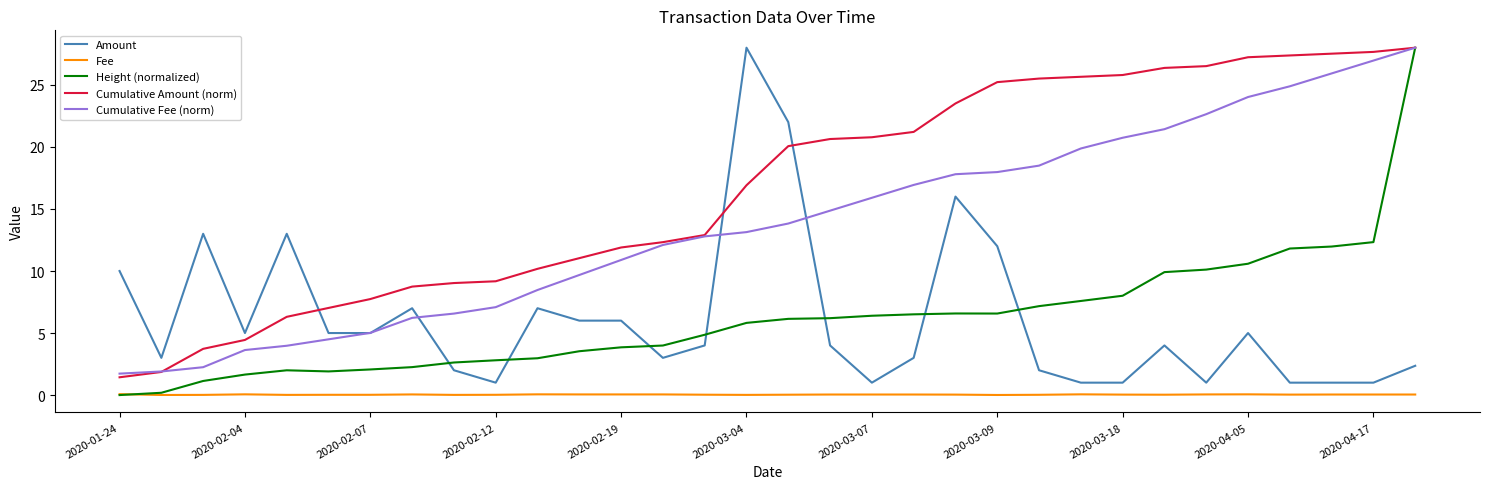

How many values in the Cumulative Amount (norm) series exceed 20?

16